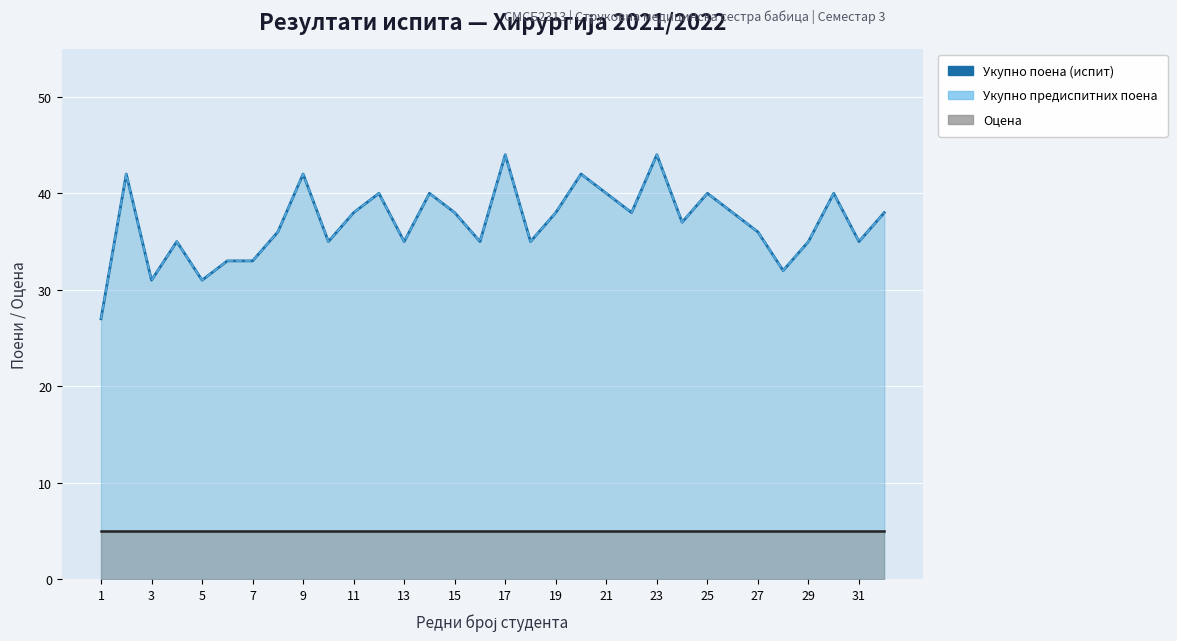

The value of Укупно предиспитних поена at 29 is 15. True or false?

False